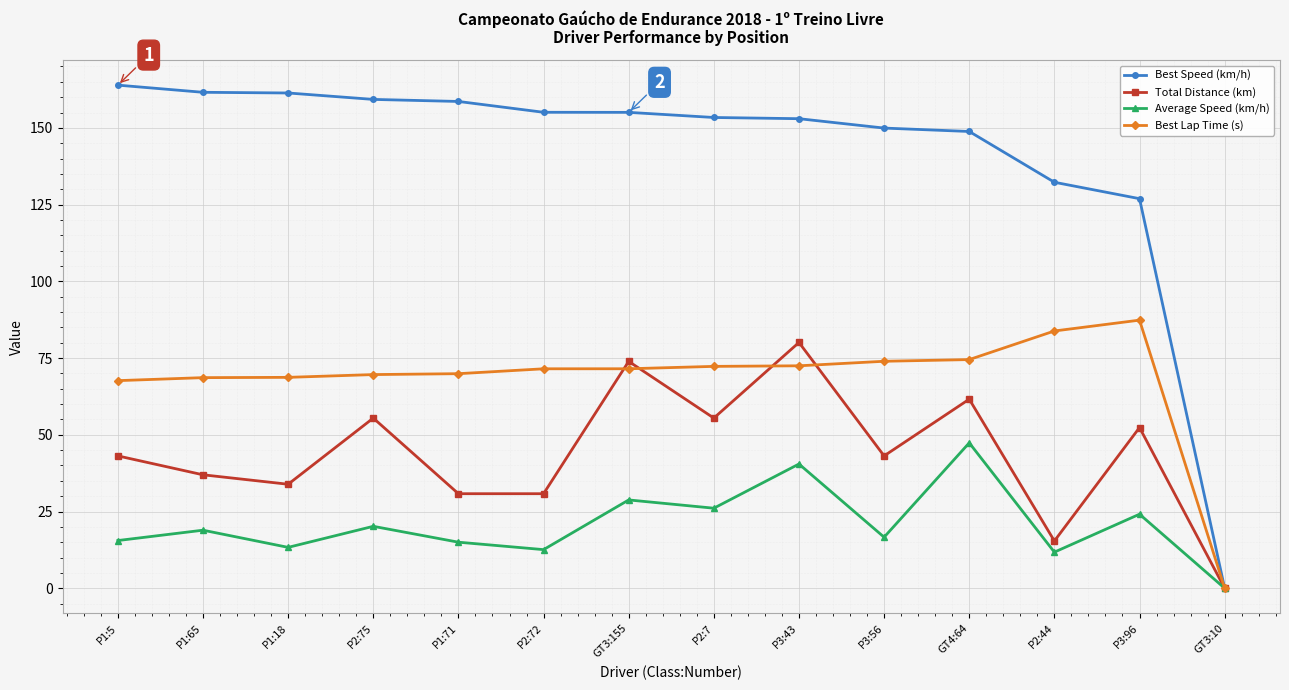

What is the label of the 4th point from the right?

GT4:64